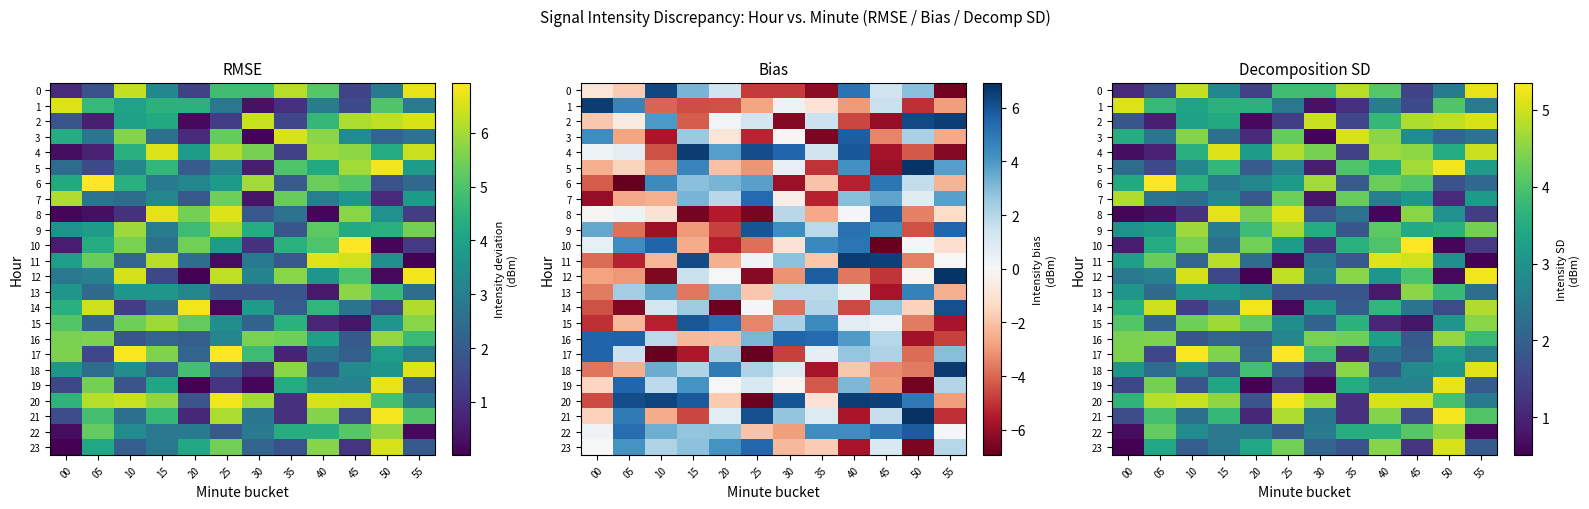

What is the sum of all 0 values?

37.9